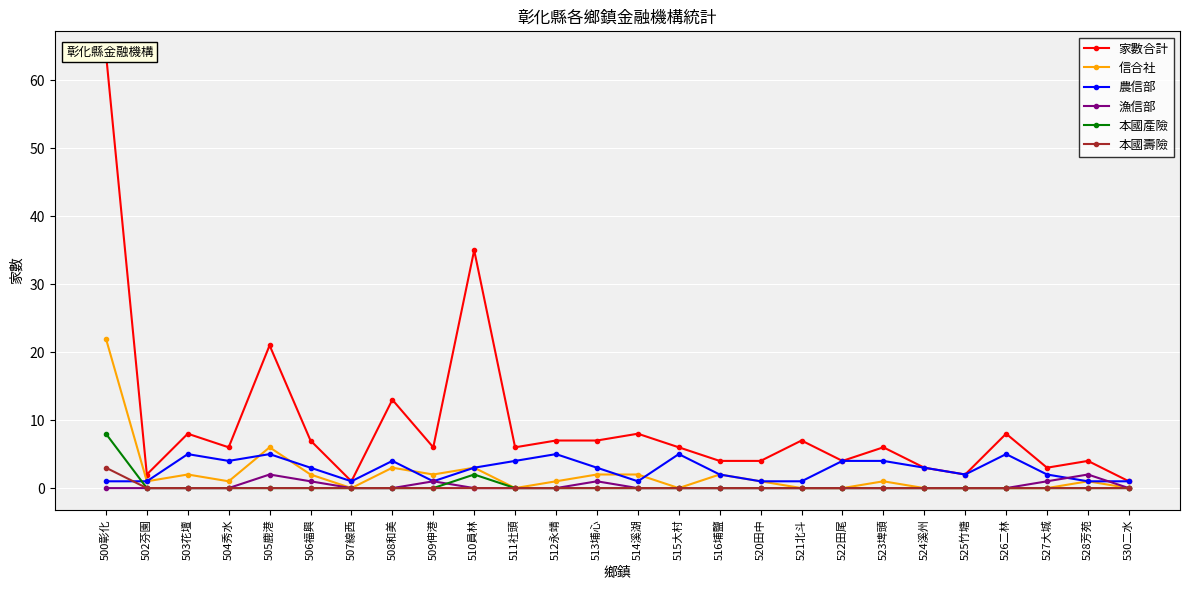

Reading right to left, list all the values displayed in this chart.

家數合計: 530二水=1	528芳苑=4	527大城=3	526二林=8	525竹塘=2	524溪州=3	523埤頭=6	522田尾=4	521北斗=7	520田中=4	516埔鹽=4	515大村=6	514溪湖=8	513埔心=7	512永靖=7	511社頭=6	510員林=35	509伸港=6	508和美=13	507線西=1	506福興=7	505鹿港=21	504秀水=6	503花壇=8	502芬園=2	500彰化=64
信合社: 530二水=0	528芳苑=1	527大城=0	526二林=0	525竹塘=0	524溪州=0	523埤頭=1	522田尾=0	521北斗=0	520田中=1	516埔鹽=2	515大村=0	514溪湖=2	513埔心=2	512永靖=1	511社頭=0	510員林=3	509伸港=2	508和美=3	507線西=0	506福興=2	505鹿港=6	504秀水=1	503花壇=2	502芬園=1	500彰化=22
農信部: 530二水=1	528芳苑=1	527大城=2	526二林=5	525竹塘=2	524溪州=3	523埤頭=4	522田尾=4	521北斗=1	520田中=1	516埔鹽=2	515大村=5	514溪湖=1	513埔心=3	512永靖=5	511社頭=4	510員林=3	509伸港=1	508和美=4	507線西=1	506福興=3	505鹿港=5	504秀水=4	503花壇=5	502芬園=1	500彰化=1
漁信部: 530二水=0	528芳苑=2	527大城=1	526二林=0	525竹塘=0	524溪州=0	523埤頭=0	522田尾=0	521北斗=0	520田中=0	516埔鹽=0	515大村=0	514溪湖=0	513埔心=1	512永靖=0	511社頭=0	510員林=0	509伸港=1	508和美=0	507線西=0	506福興=1	505鹿港=2	504秀水=0	503花壇=0	502芬園=0	500彰化=0
本國產險: 530二水=0	528芳苑=0	527大城=0	526二林=0	525竹塘=0	524溪州=0	523埤頭=0	522田尾=0	521北斗=0	520田中=0	516埔鹽=0	515大村=0	514溪湖=0	513埔心=0	512永靖=0	511社頭=0	510員林=2	509伸港=0	508和美=0	507線西=0	506福興=0	505鹿港=0	504秀水=0	503花壇=0	502芬園=0	500彰化=8
本國壽險: 530二水=0	528芳苑=0	527大城=0	526二林=0	525竹塘=0	524溪州=0	523埤頭=0	522田尾=0	521北斗=0	520田中=0	516埔鹽=0	515大村=0	514溪湖=0	513埔心=0	512永靖=0	511社頭=0	510員林=0	509伸港=0	508和美=0	507線西=0	506福興=0	505鹿港=0	504秀水=0	503花壇=0	502芬園=0	500彰化=3